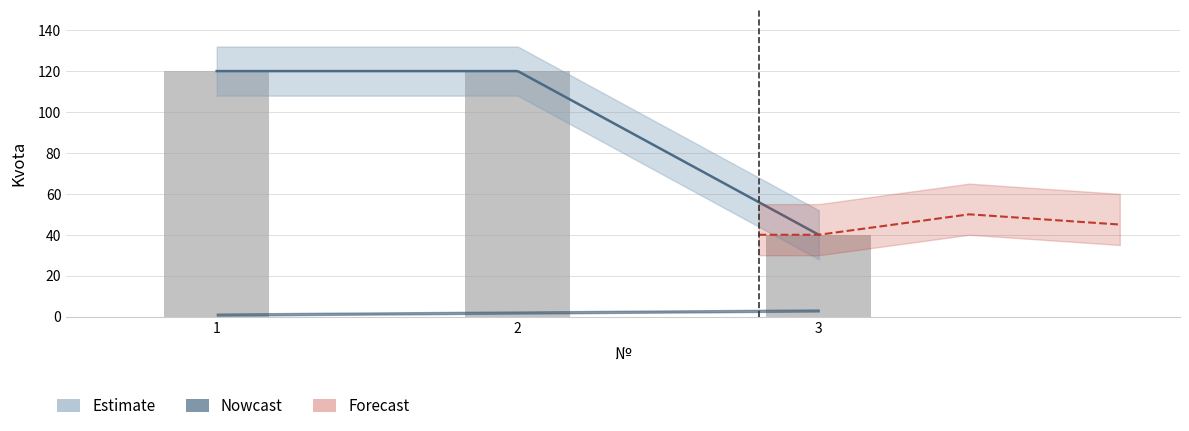

List the labels in order of value, smallest first.

3, 1, 2